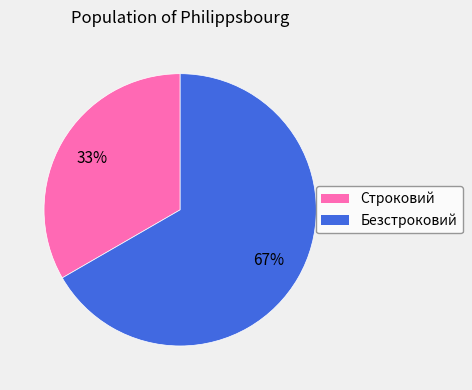

To the nearest percent, what is the average slice percentage?

50%